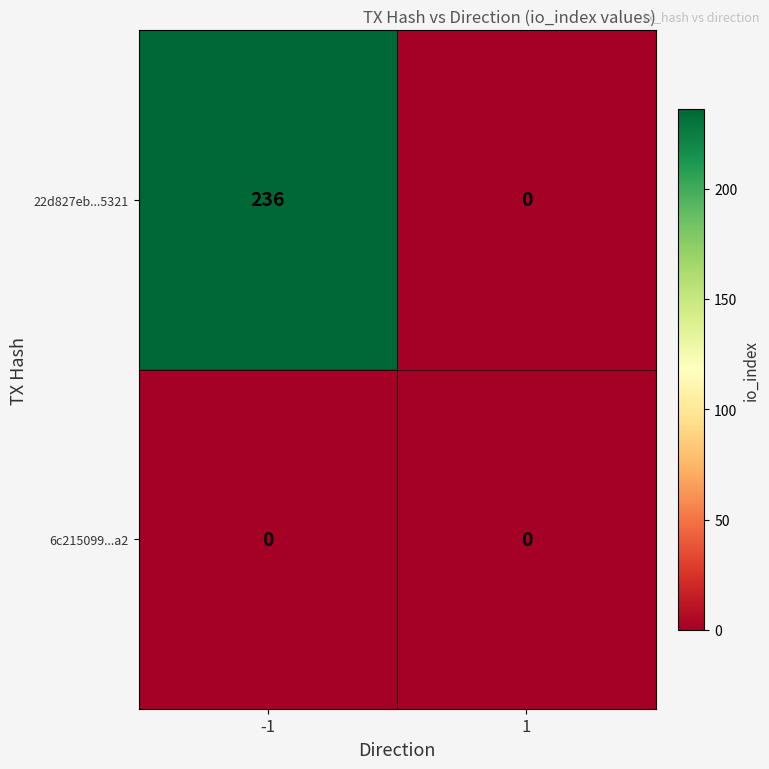

What is the sum of the 22d827eb...5321 values at -1 and 1?

236